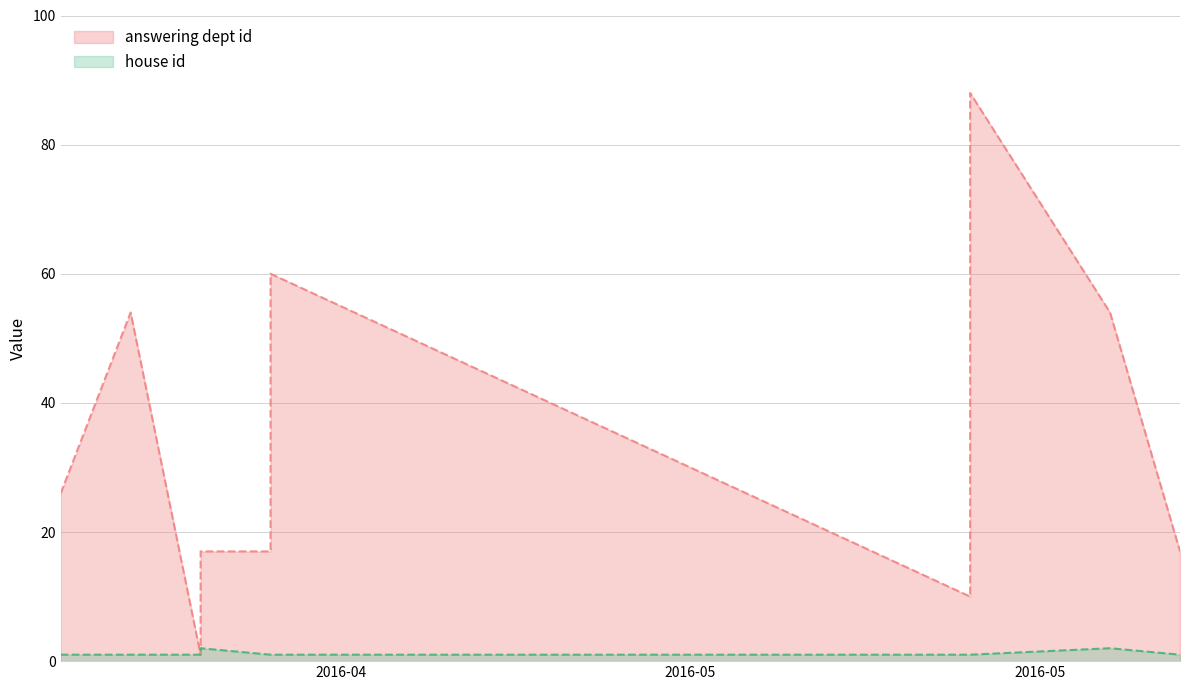

Count the house id values in the range 1 to 2.

10